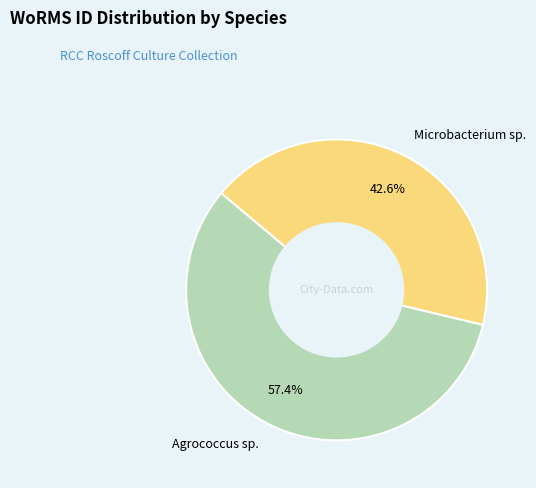

Does any single category account for the majority?

Yes